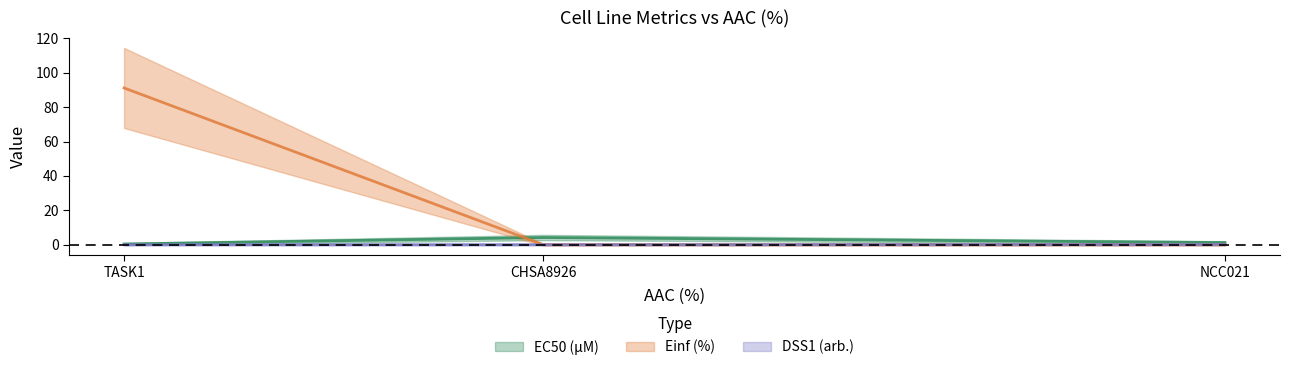

Between TASK1 and NCC021, which is larger?

NCC021